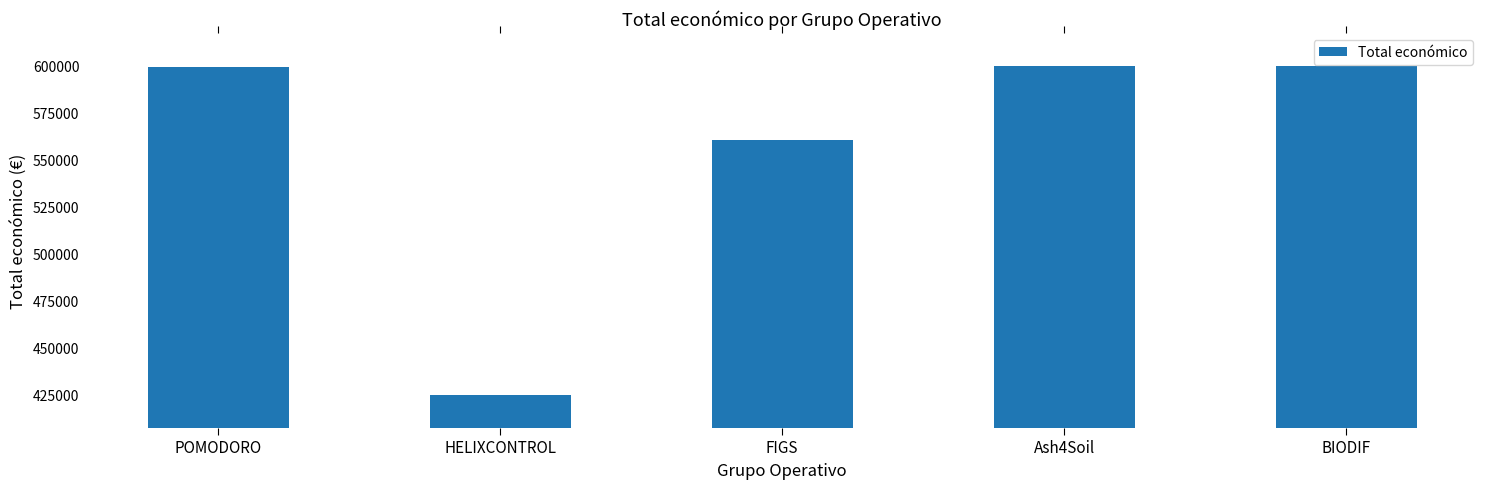

Rank the categories by value from lowest to highest.

HELIXCONTROL, FIGS, POMODORO, BIODIF, Ash4Soil